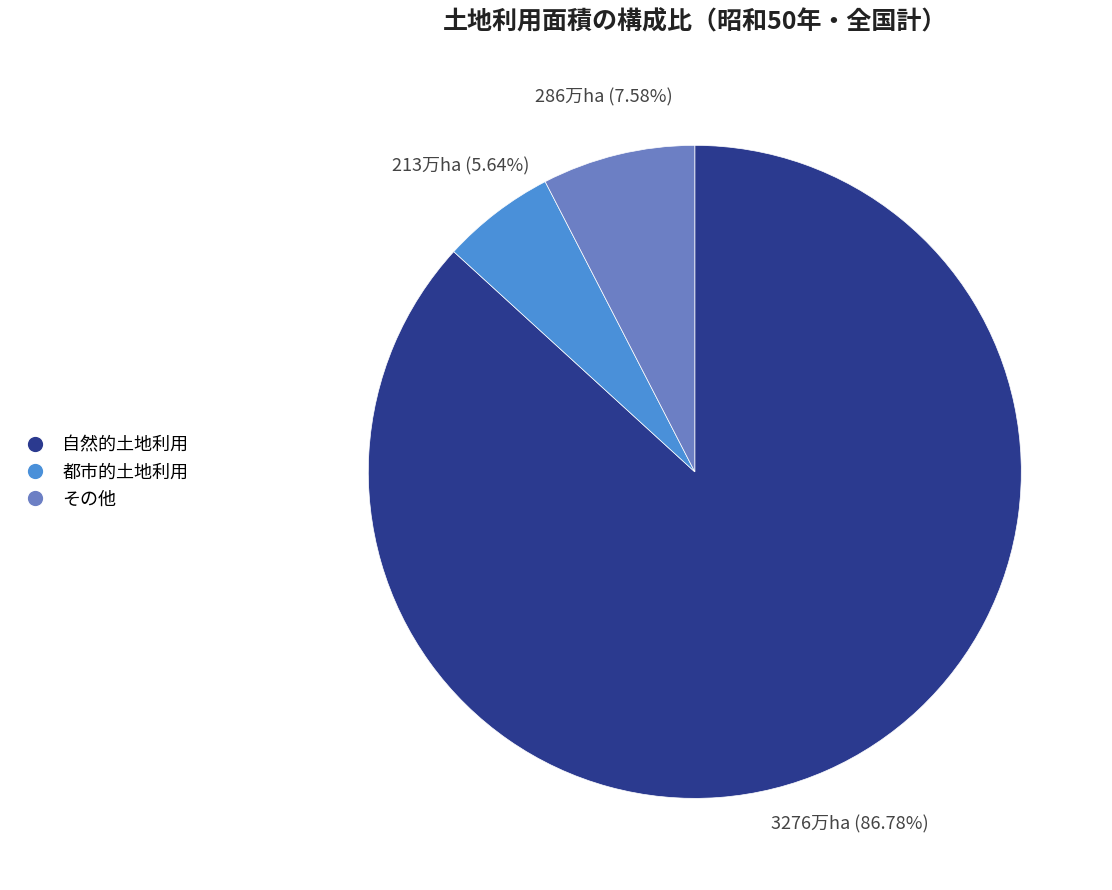

What is the total percentage of 都市的土地利用 and その他?

13.2%